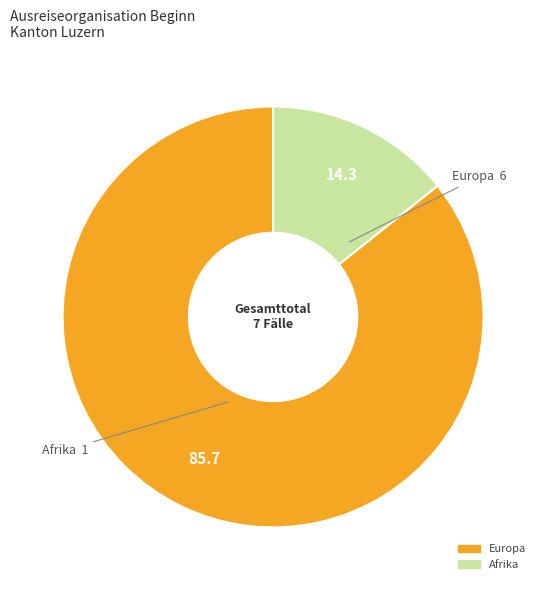

Count the number of slices in the pie.

2